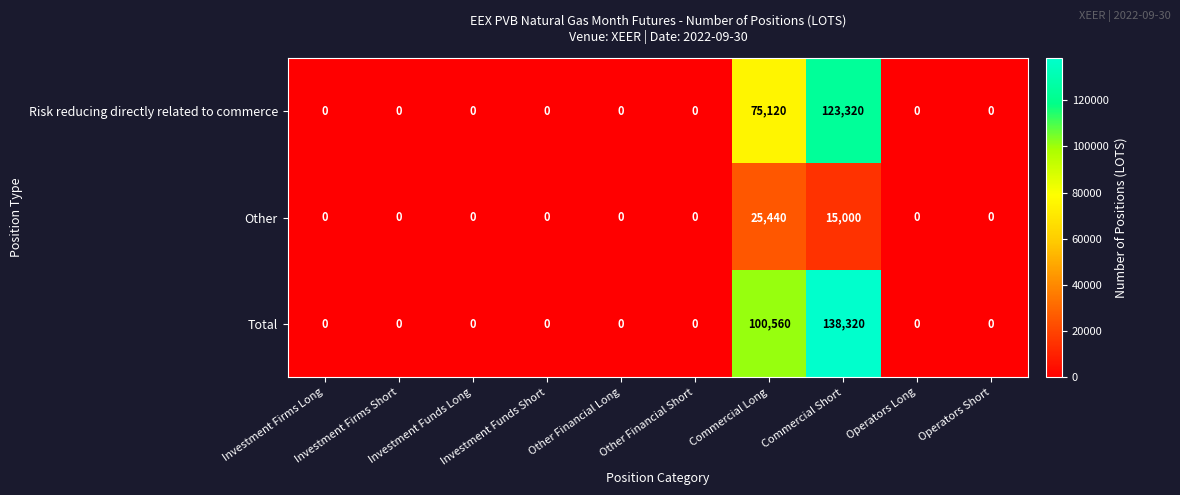

What is the average value of the Risk reducing directly related to commerce series?

19844